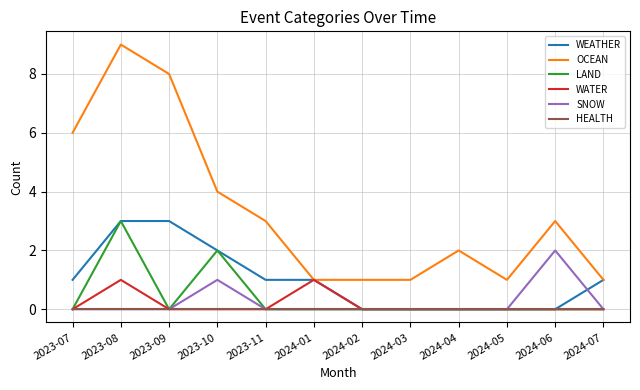

At which category is the sum across all series the highest?

2023-08